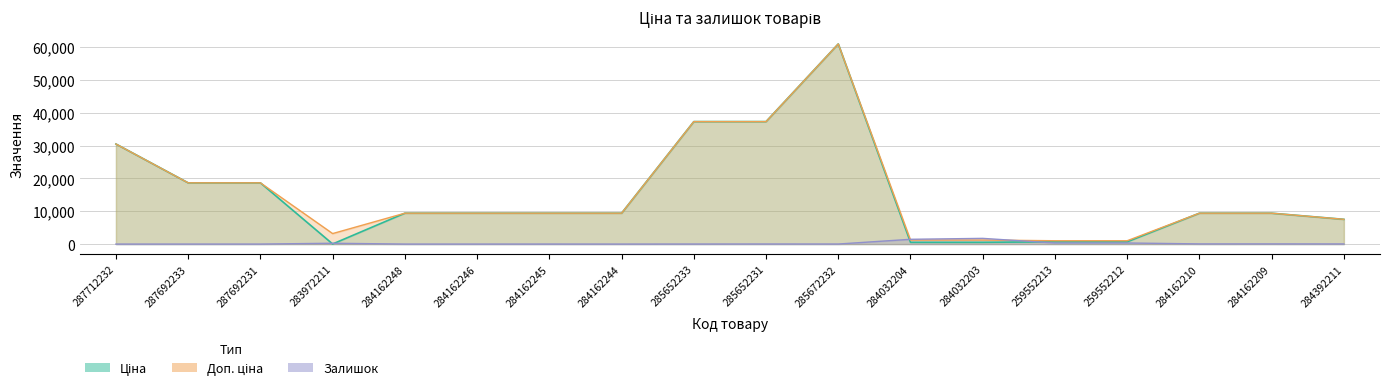

Between 284162248 and 284032204, which is larger?

284162248